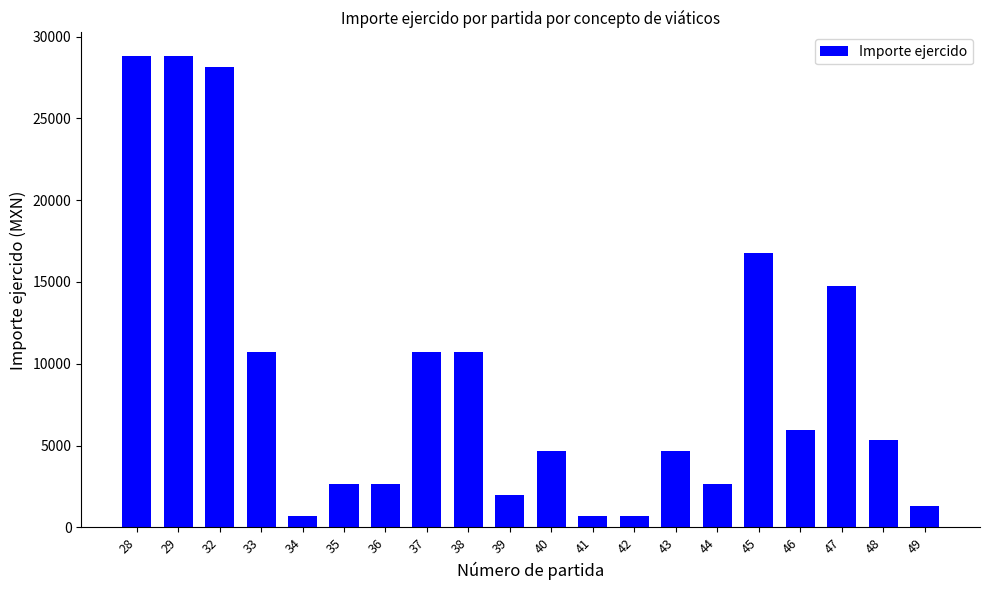

Between 49 and 33, which is larger?

33